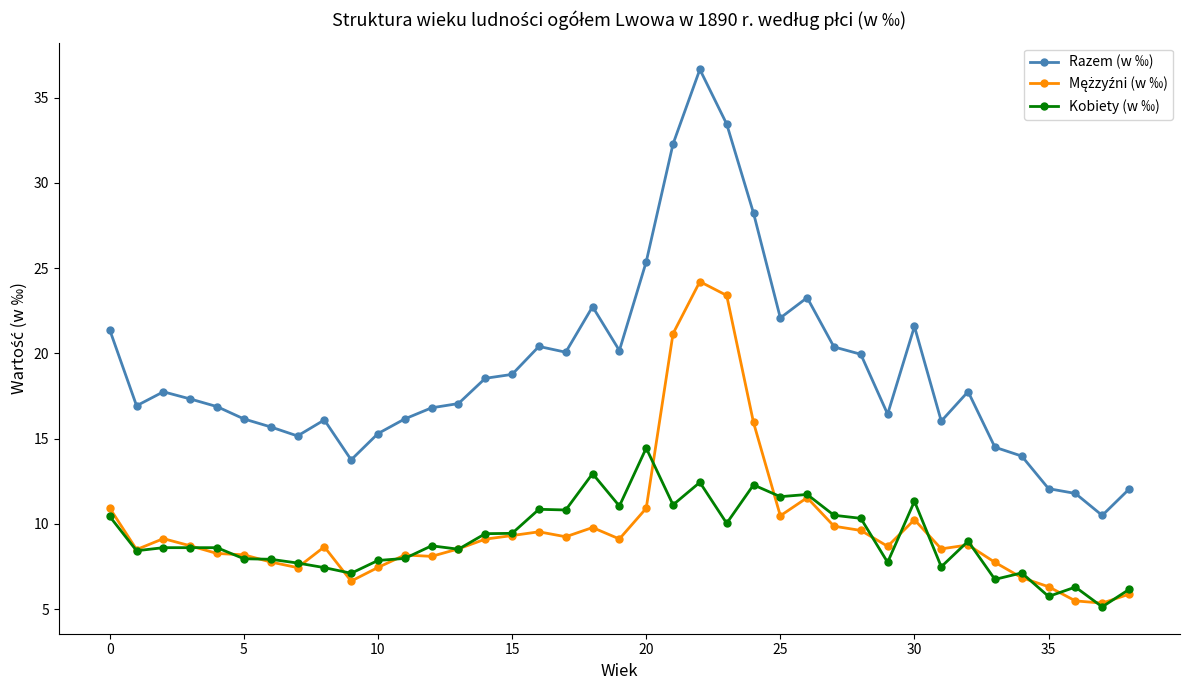

What is the value of the Razem (w ‰) point at the 17th from the left?

20.4